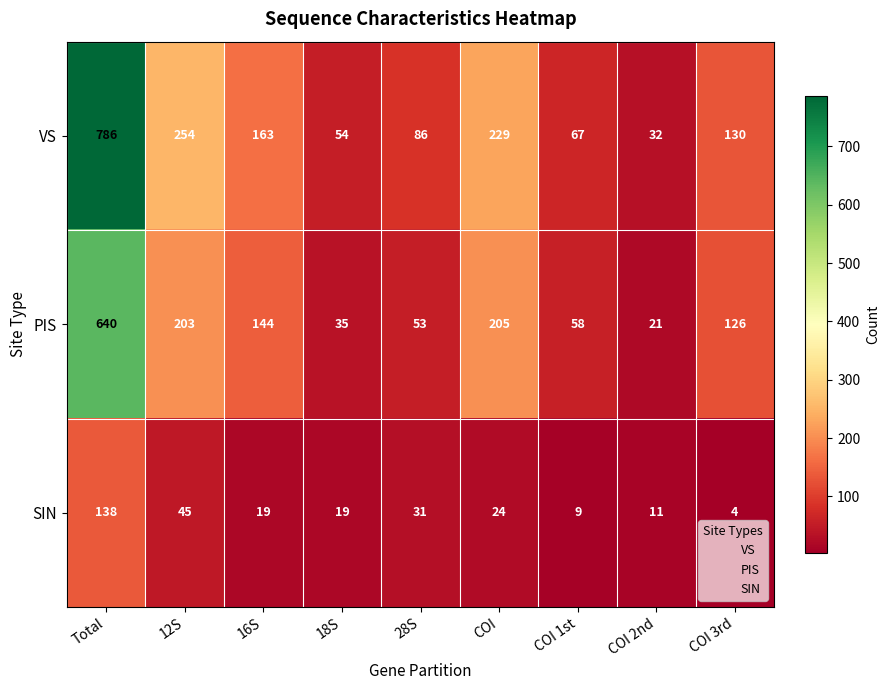

True or false: PIS has a value of 92 at COI.

False